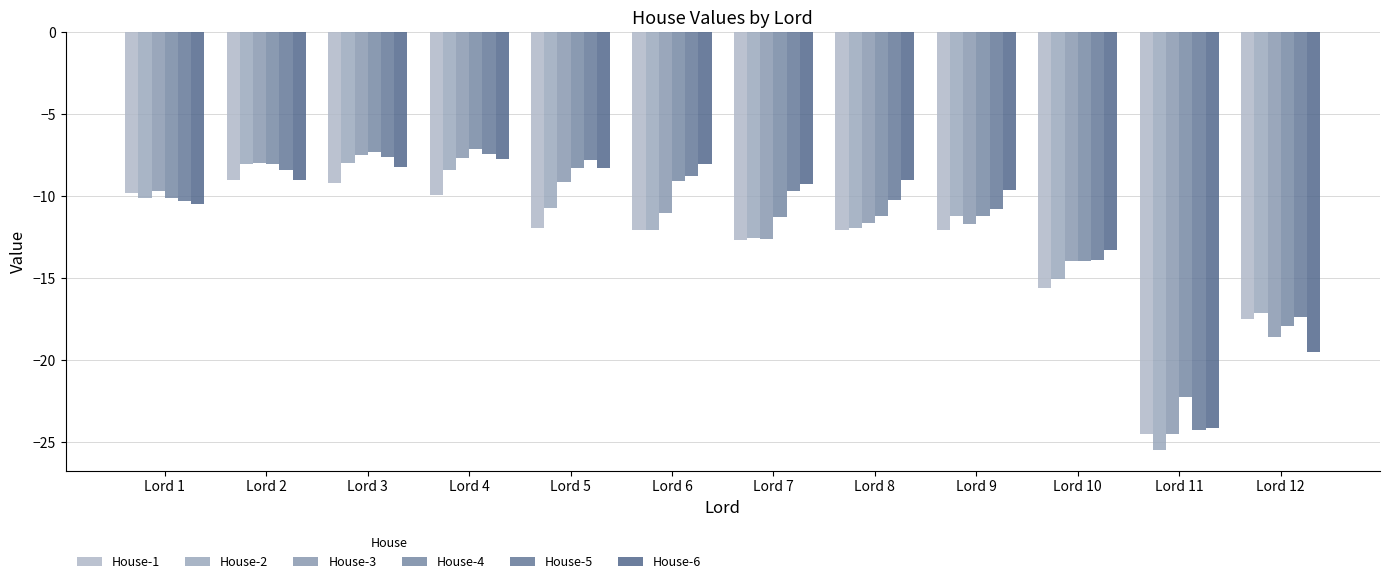

What is the difference between the highest and lowest values at Lord 7?

3.4